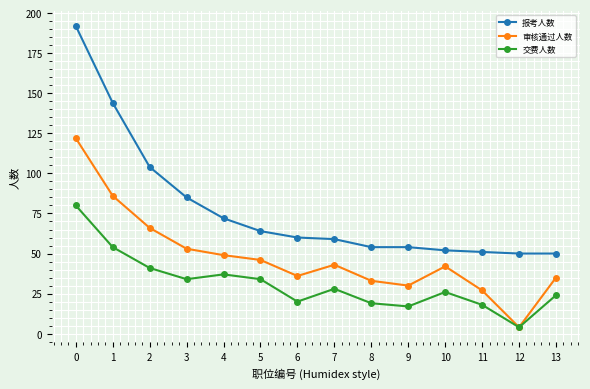

How many lines are shown in the chart?

3